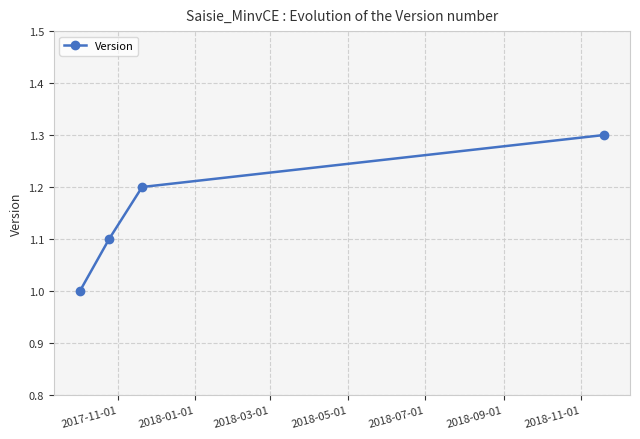

What is the value of the 1st point from the left?

1.0